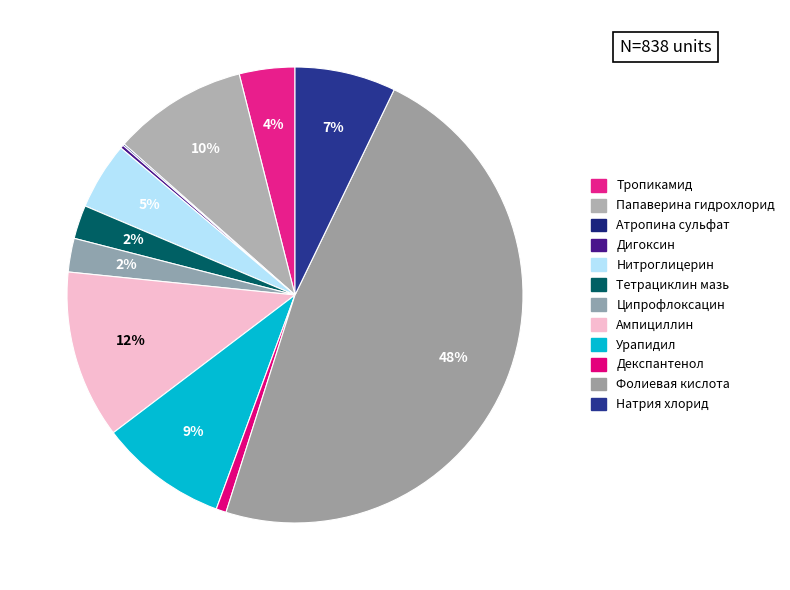

To the nearest percent, what is the average slice percentage?

8%